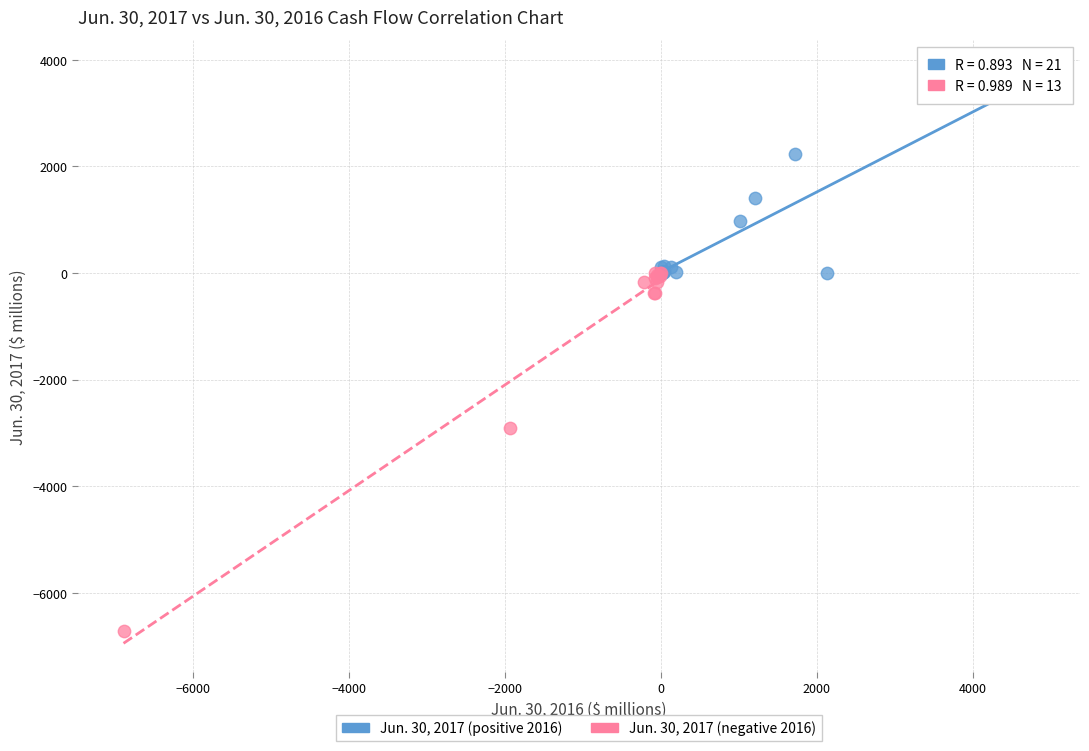

Which series reaches the maximum Y coordinate?

Jun. 30, 2017 (positive 2016)